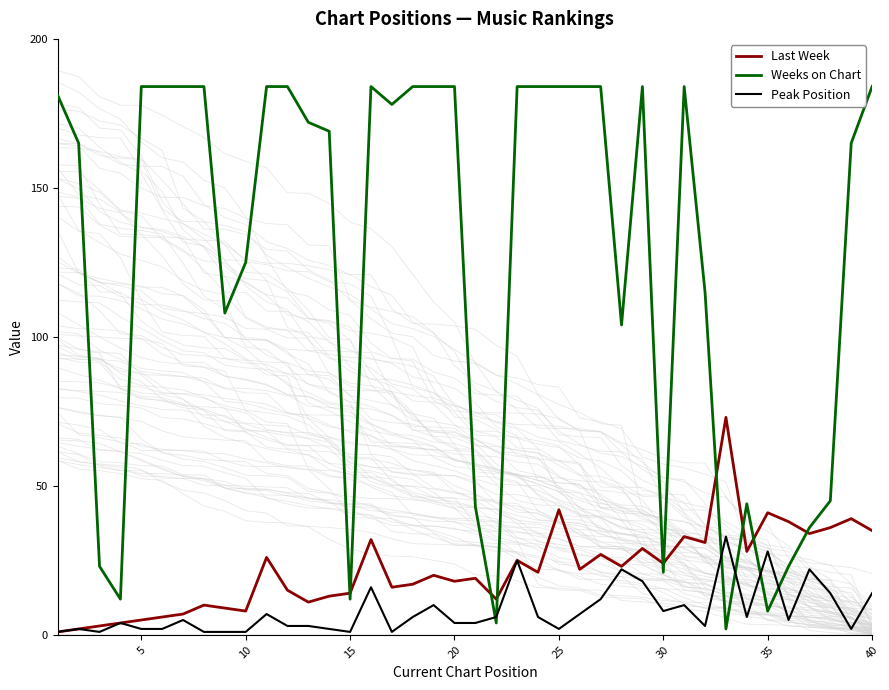

What is the maximum value for Weeks on Chart?

184